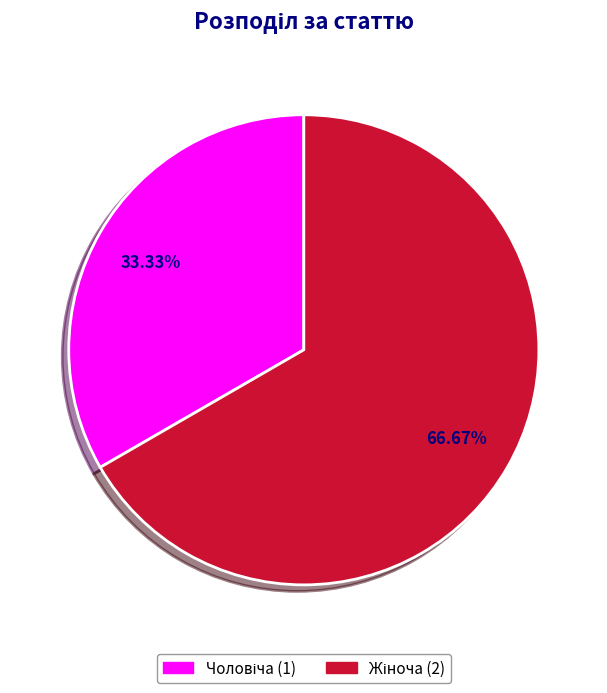

Does any single category account for the majority?

Yes